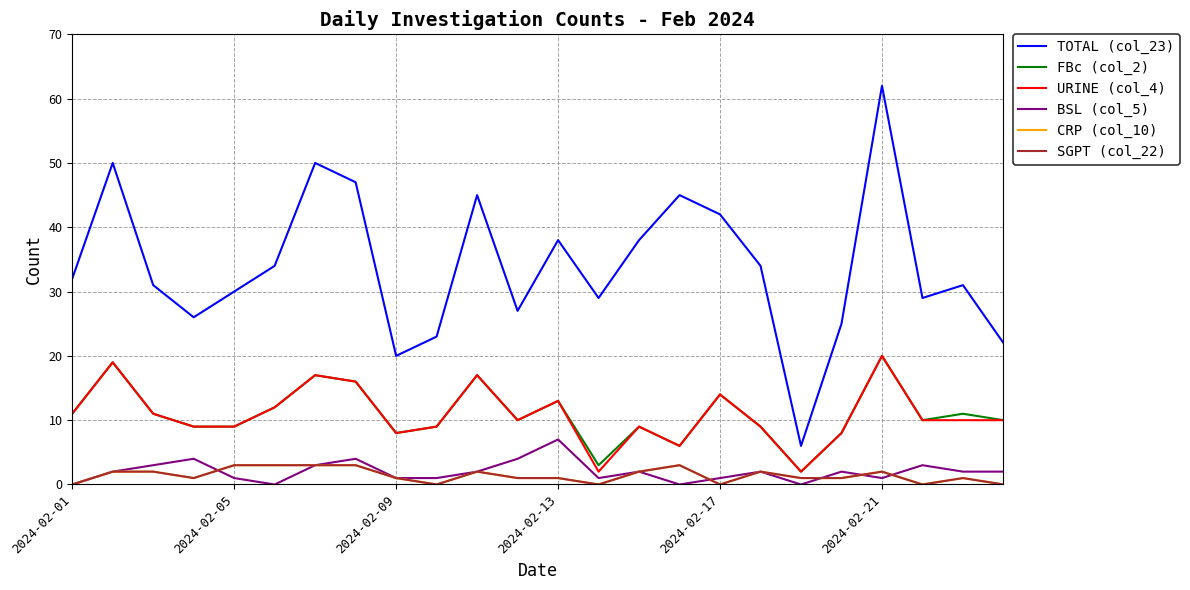

What is the maximum value shown in the chart?

62